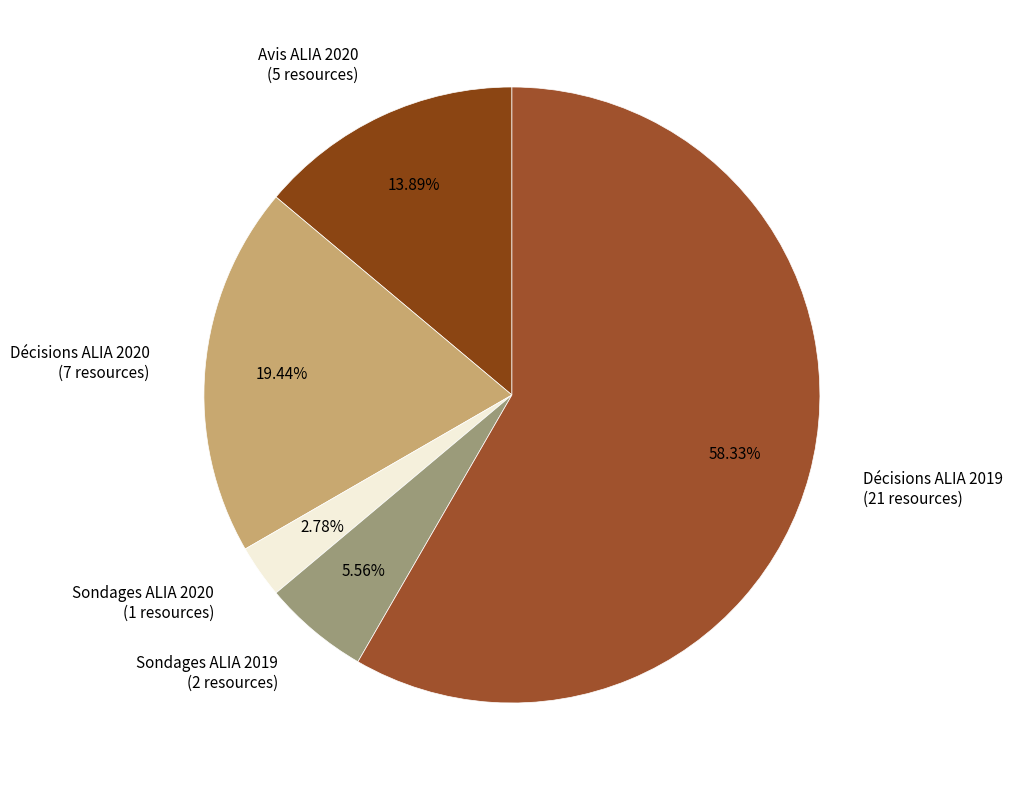

Which has a higher value, Décisions ALIA 2019 or Avis ALIA 2020?

Décisions ALIA 2019